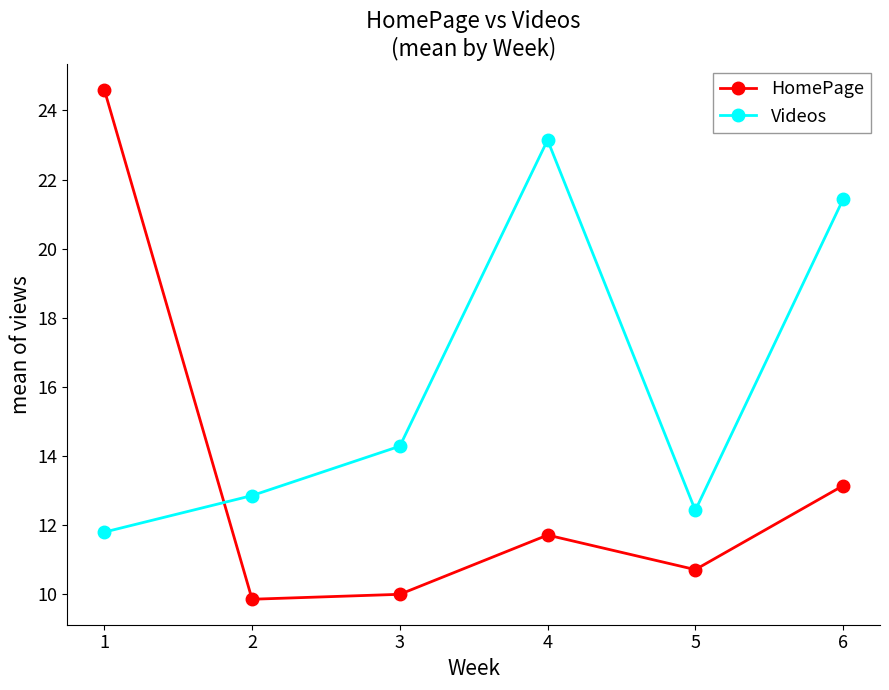

What is the sum of all Videos values?

95.9